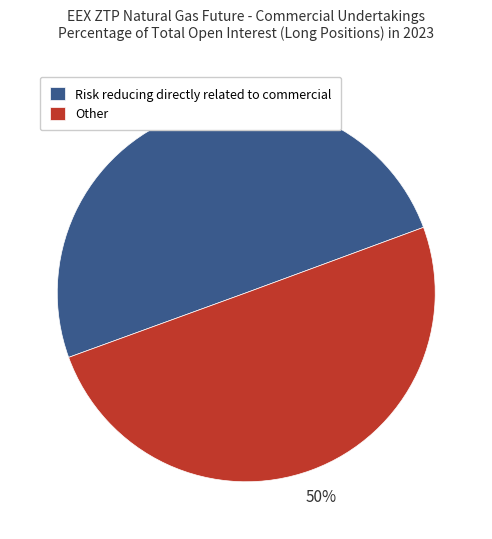

Is it true that Other is 50% of the pie?

True